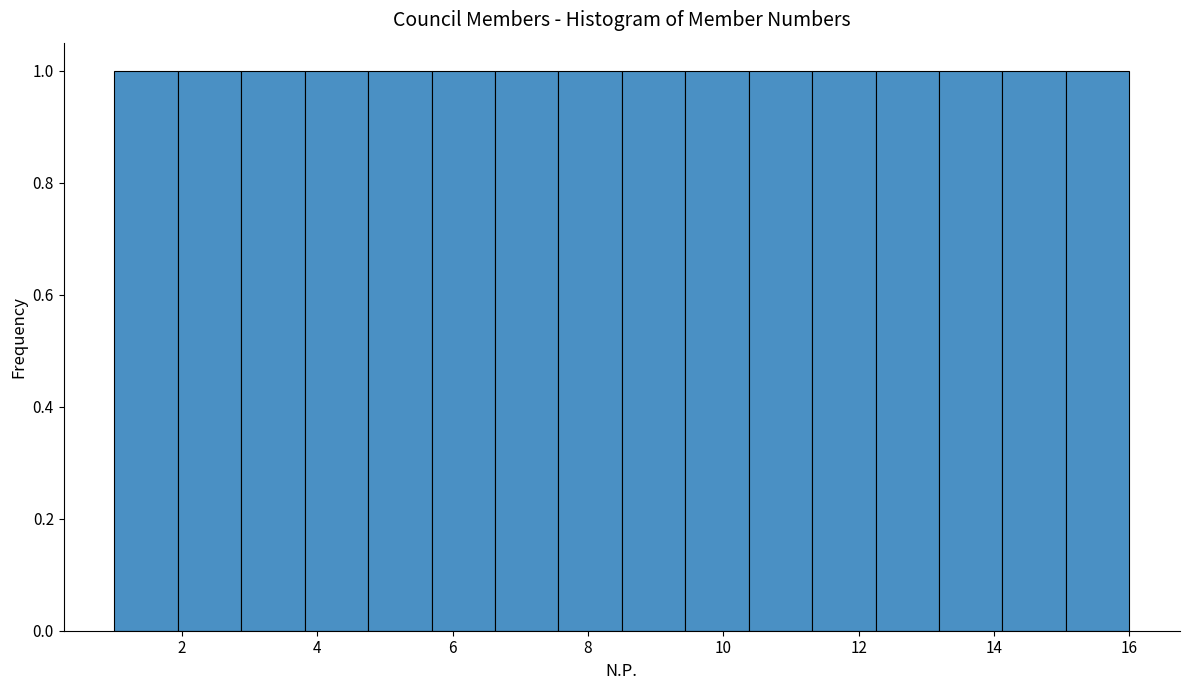

How tall is the bar that spans 3.8 to 4.8 on the x-axis? Neither the bar edges nor the heights are printed on the chart, so give them approximately, as read against the axes.

1